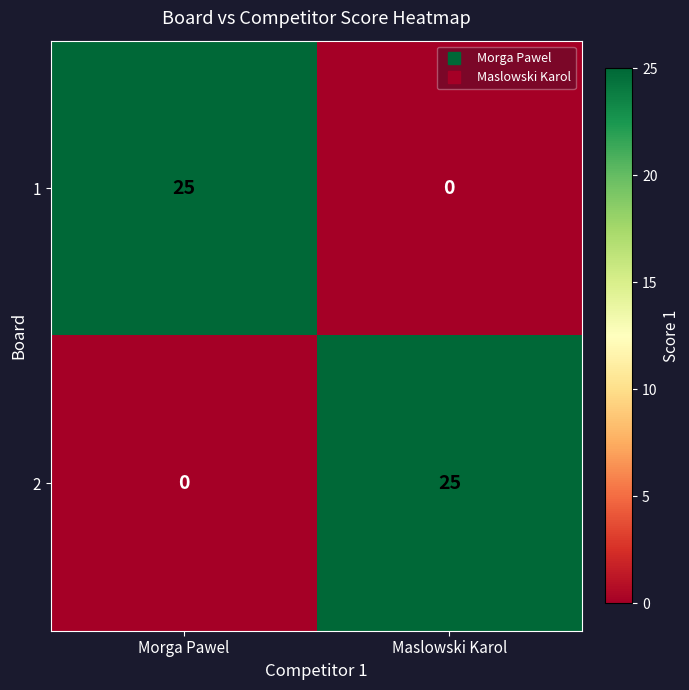

The 1 series shows 10 at Maslowski Karol. True or false?

False